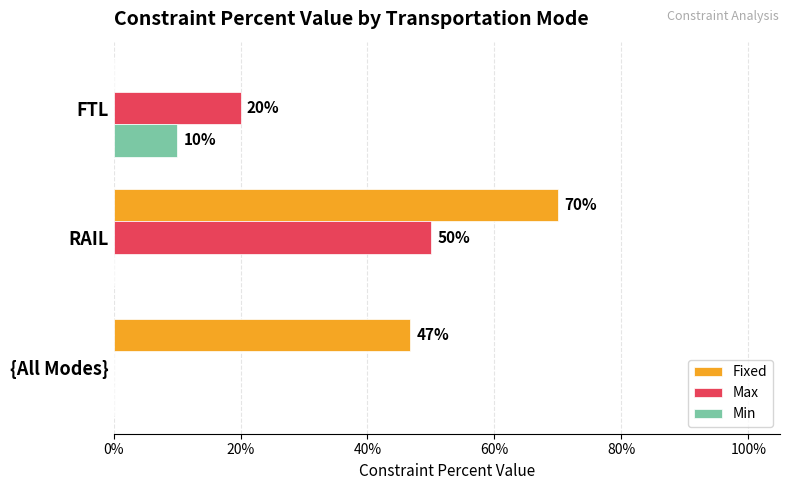

Reading right to left, what are all the values shown in this chart?

Fixed: 0.0	0.7	0.5
Max: 0.2	0.5	0.0
Min: 0.1	0.0	0.0